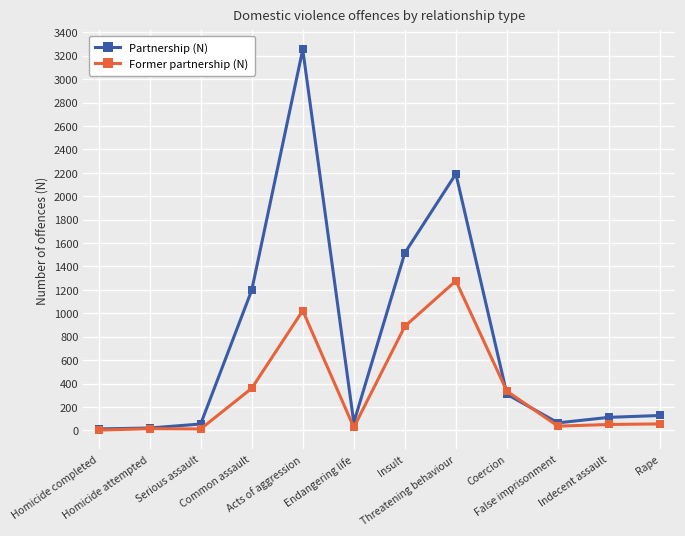

What is the label of the 5th point from the left?

Acts of aggression